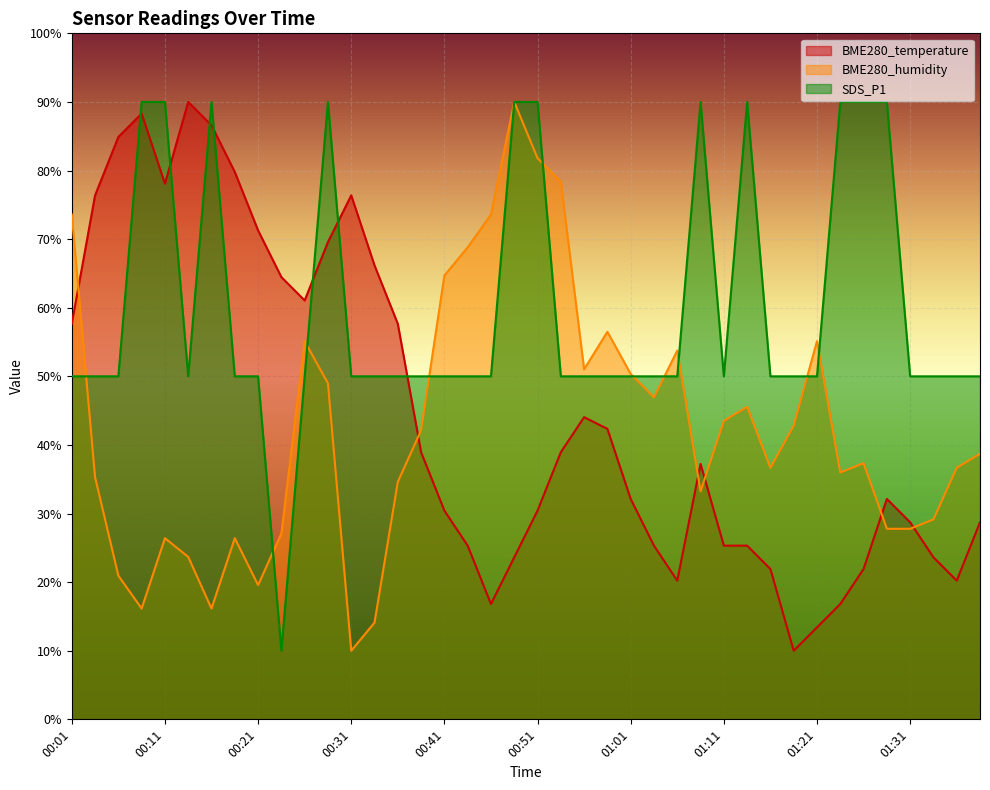

Is it true that BME280_temperature equals 7.4 at 01:38?

False